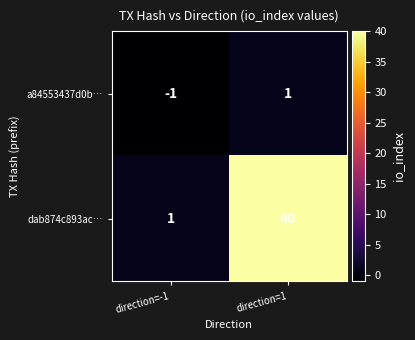

What is the sum of all dab874c893ac… values?

41